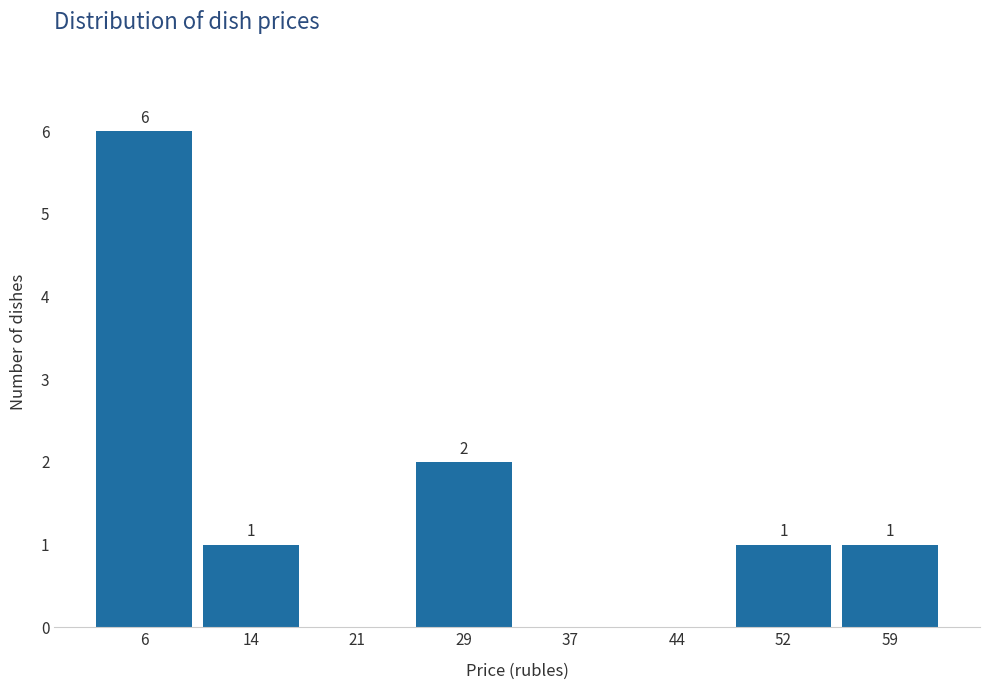

Over which range of the x-axis is the bar tallest?

2 to 10